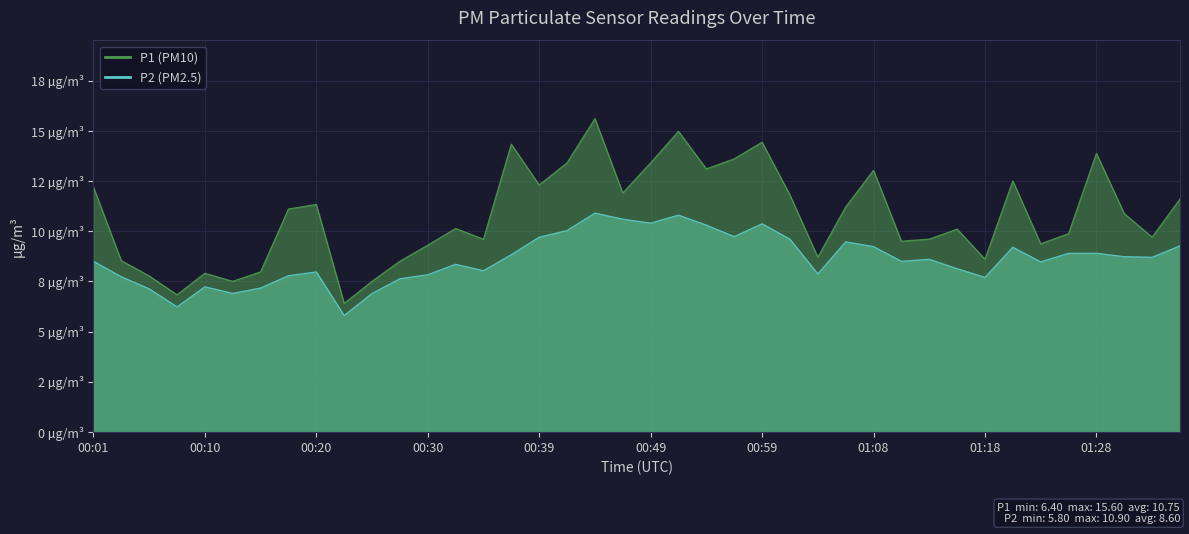

At which category does P2 reach its first local valley?

00:08